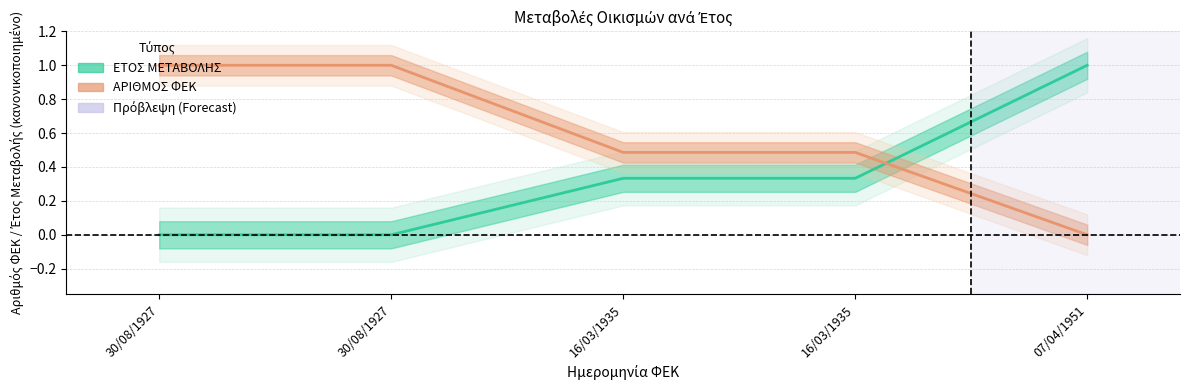

Which series has the largest range (max minus min)?

ΕΤΟΣ ΜΕΤΑΒΟΛΗΣ